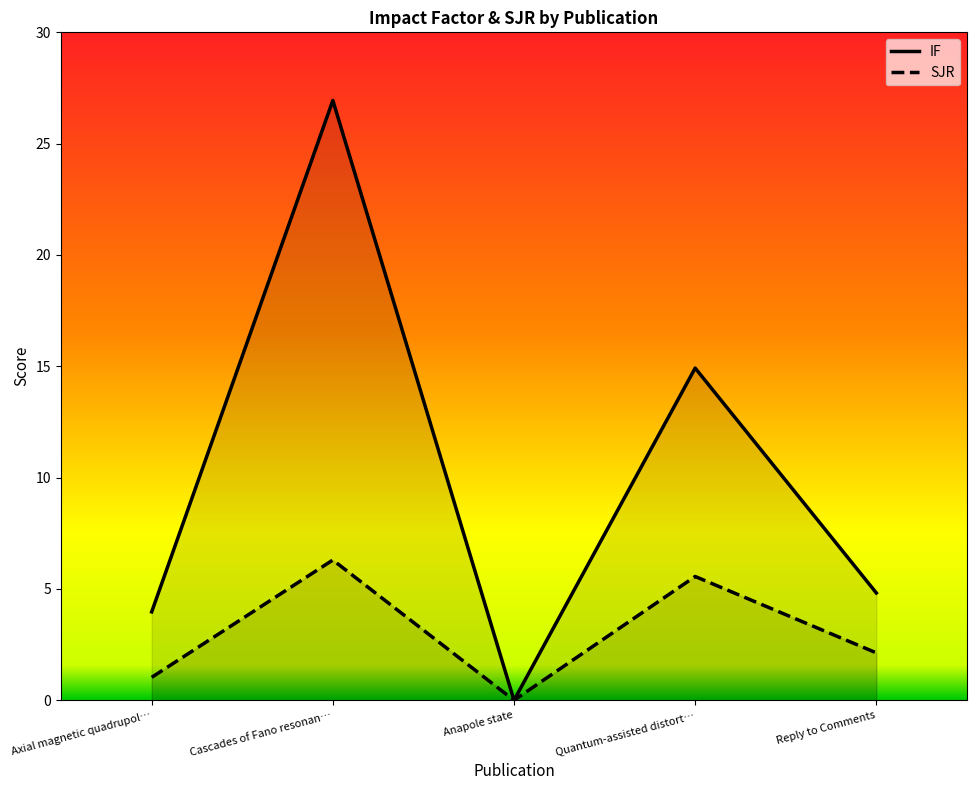

What is the value of the SJR point at the 1st from the left?

1.0